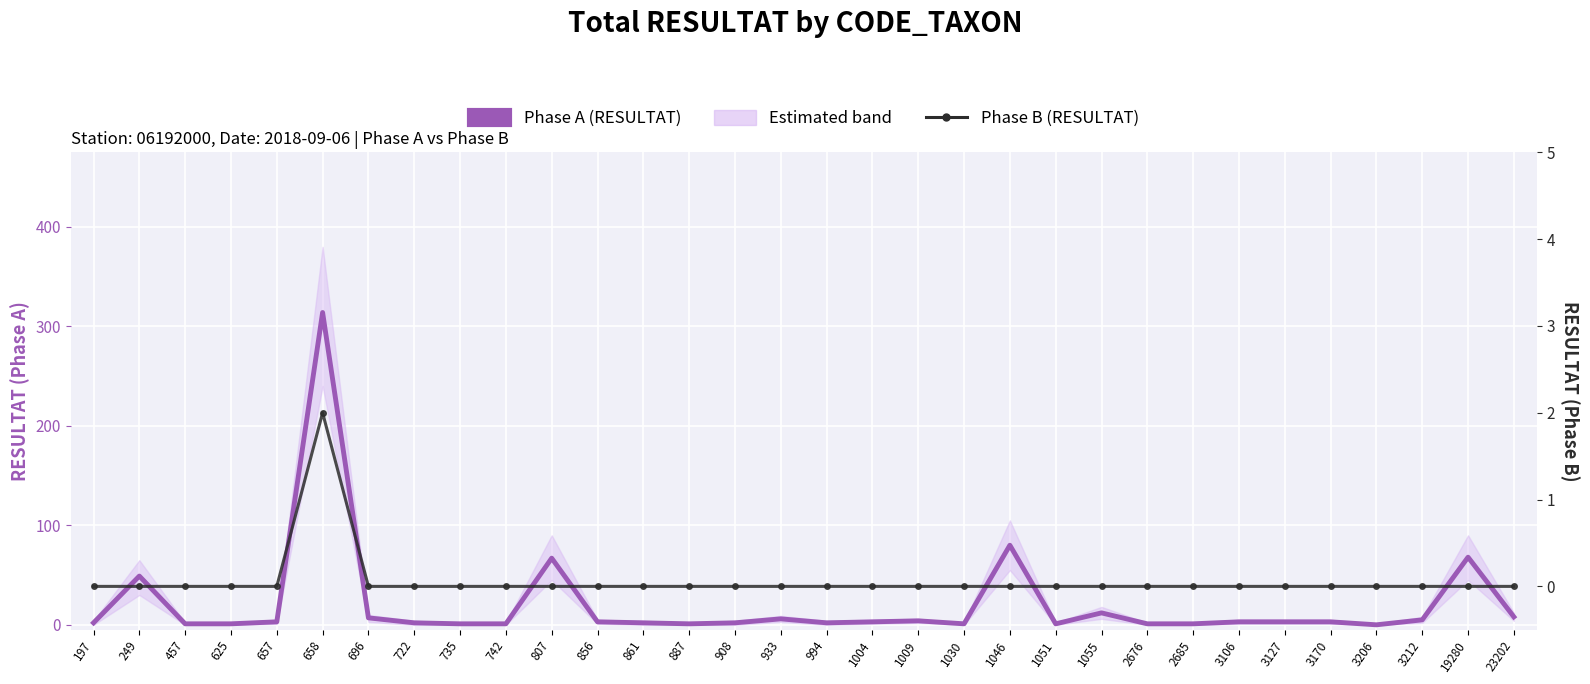

Is the value of Phase B (RESULTAT) at 1046 greater than the value of Phase A (RESULTAT) at 696?

No